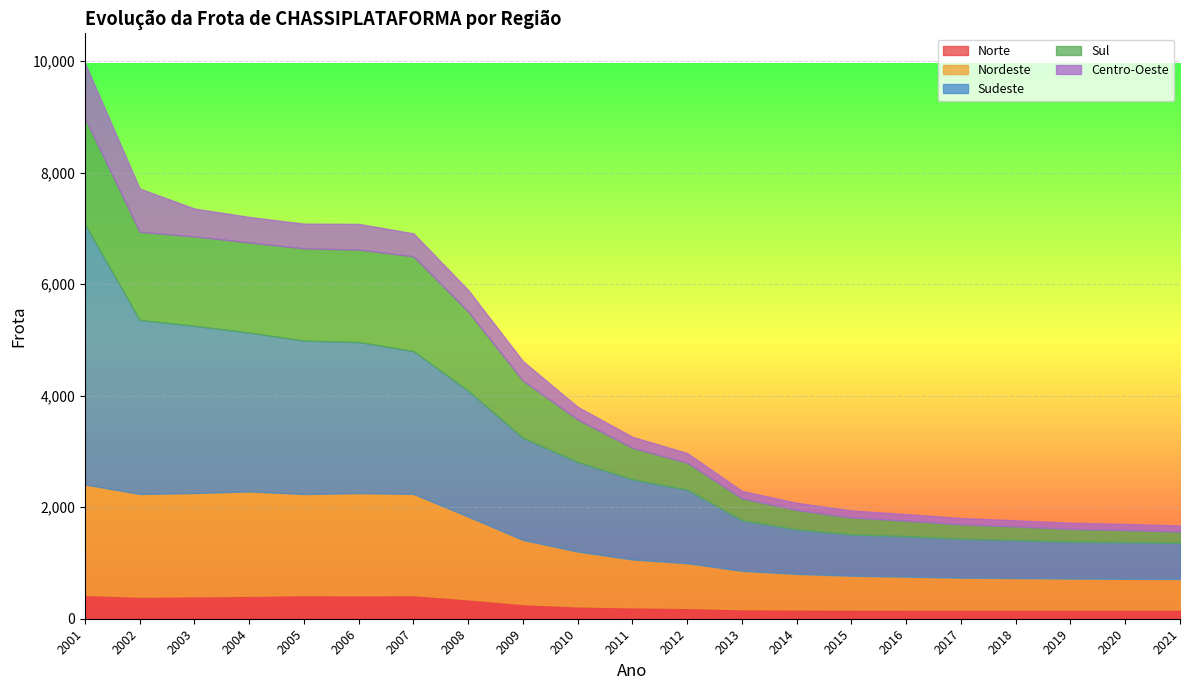

At which category is the sum across all series the highest?

2001